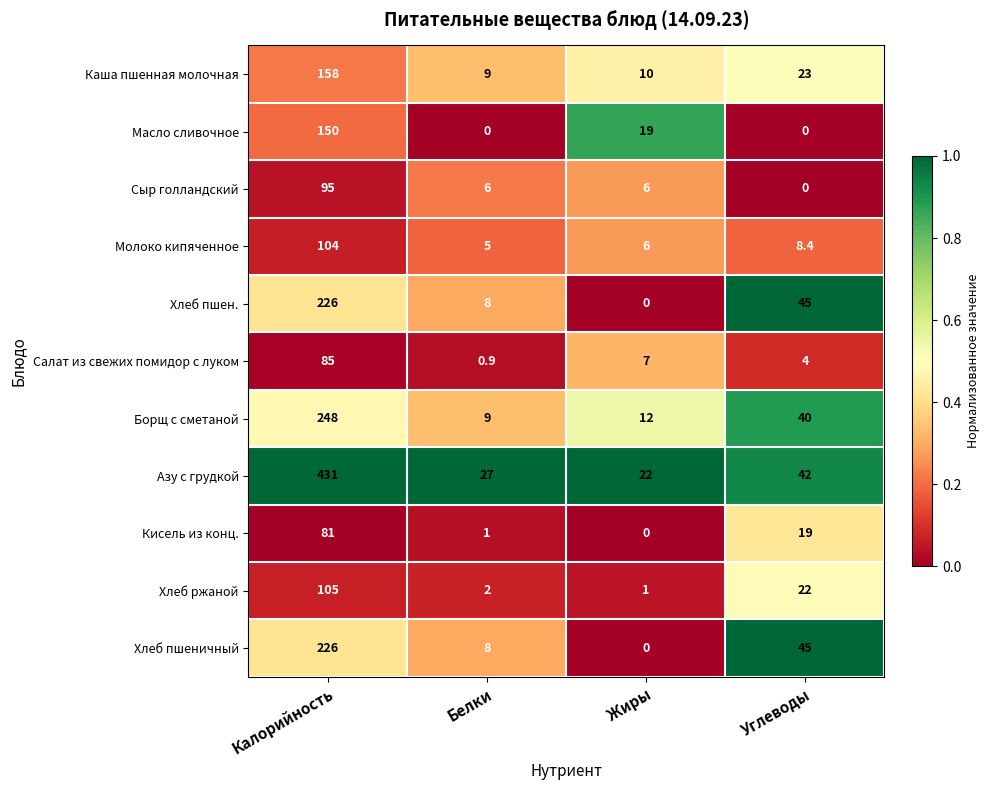

What is the difference between the maximum and minimum values in the Борщ с сметаной series?

239.0